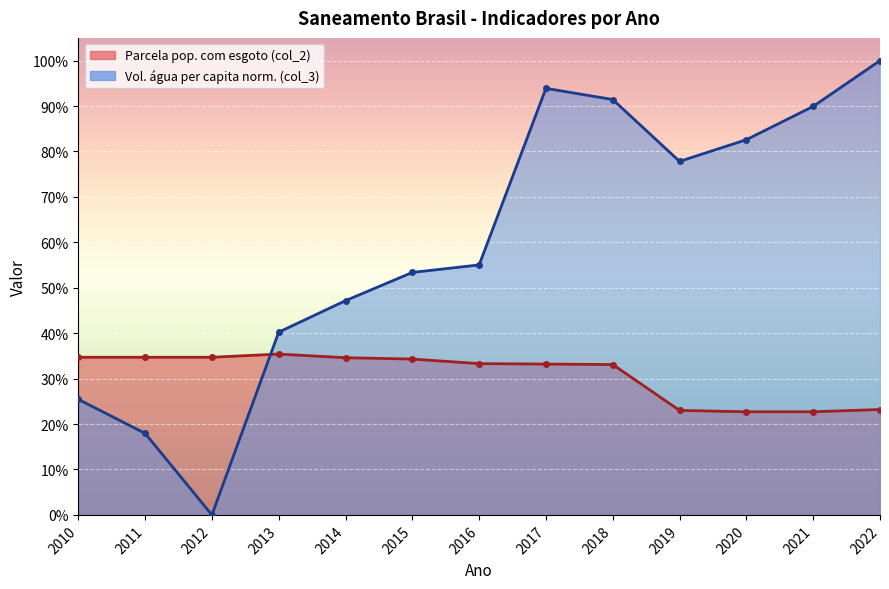

Reading left to right, extract all data points from this chart.

Parcela da populacao total que mora em (col_2): 2010=0.3	2011=0.3	2012=0.3	2013=0.4	2014=0.3	2015=0.3	2016=0.3	2017=0.3	2018=0.3	2019=0.2	2020=0.2	2021=0.2	2022=0.2
Volume de agua consumida per capita (col_3 normalized): 2010=0.3	2011=0.2	2012=0.0	2013=0.4	2014=0.5	2015=0.5	2016=0.6	2017=0.9	2018=0.9	2019=0.8	2020=0.8	2021=0.9	2022=1.0